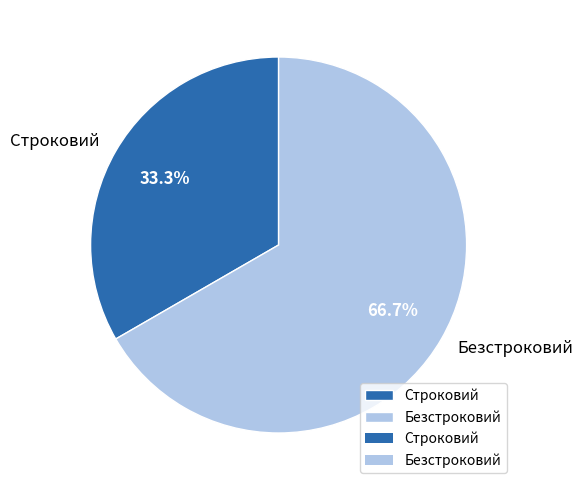

What percentage do Строковий and Безстроковий together represent?

100.0%